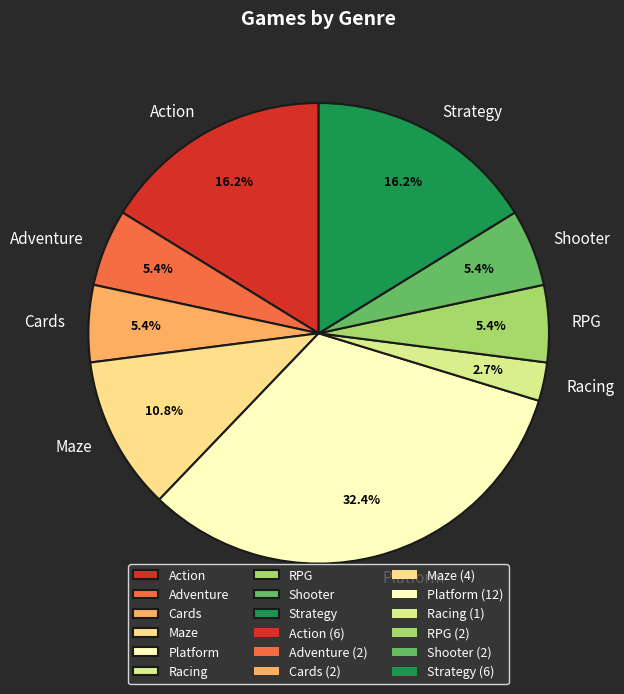

Is it true that Strategy is 16% of the pie?

True